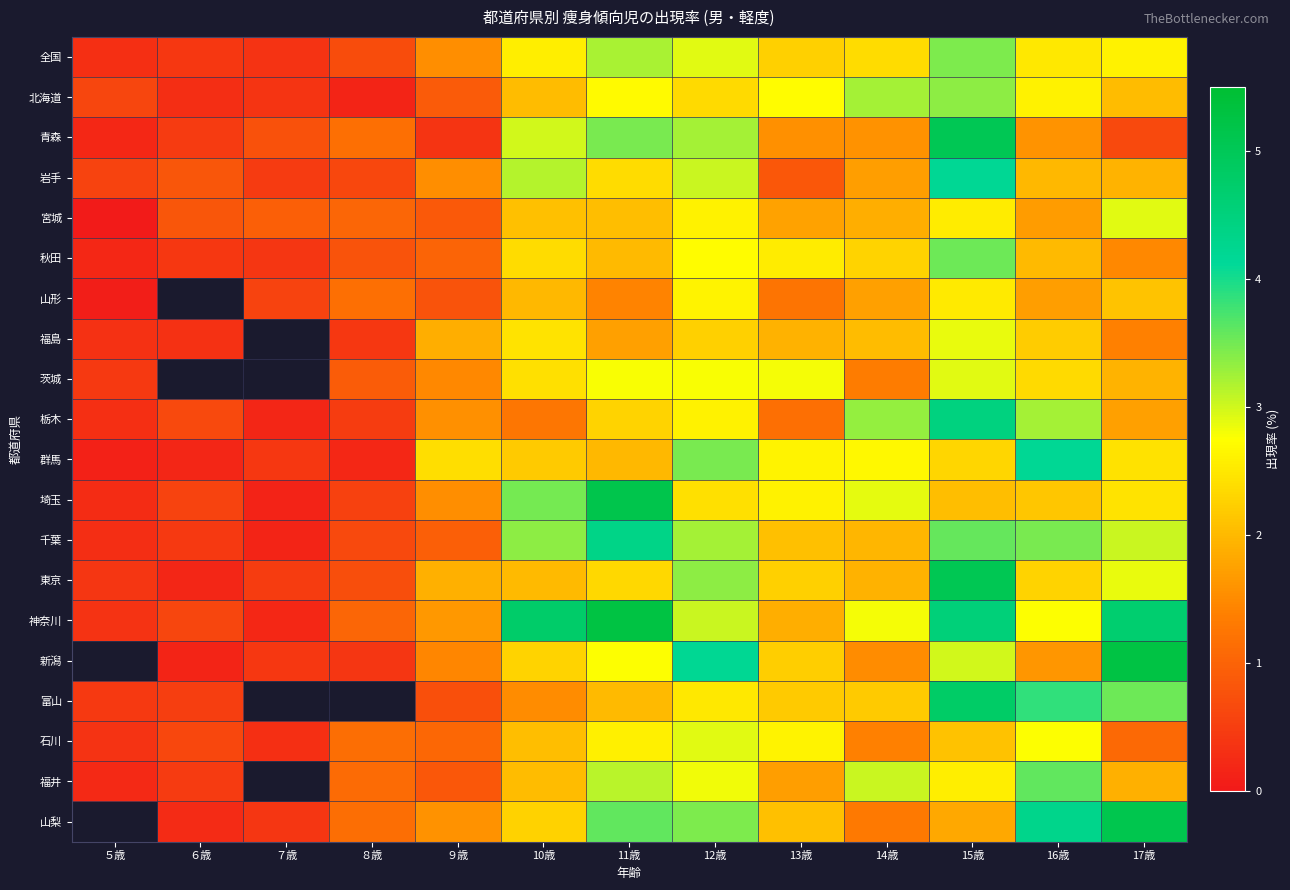

Is the value of 福島 at ９歳 greater than the value of 埼玉 at ６歳?

Yes